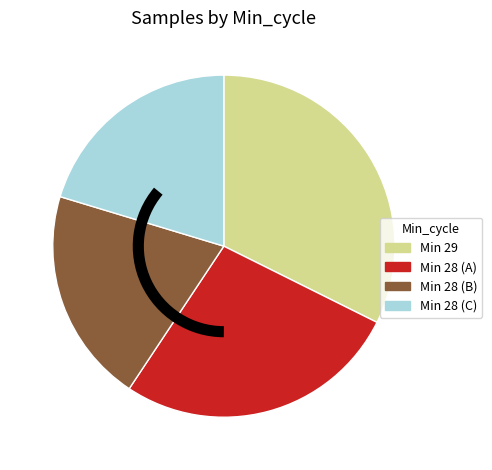

Is there a majority slice in this chart?

No